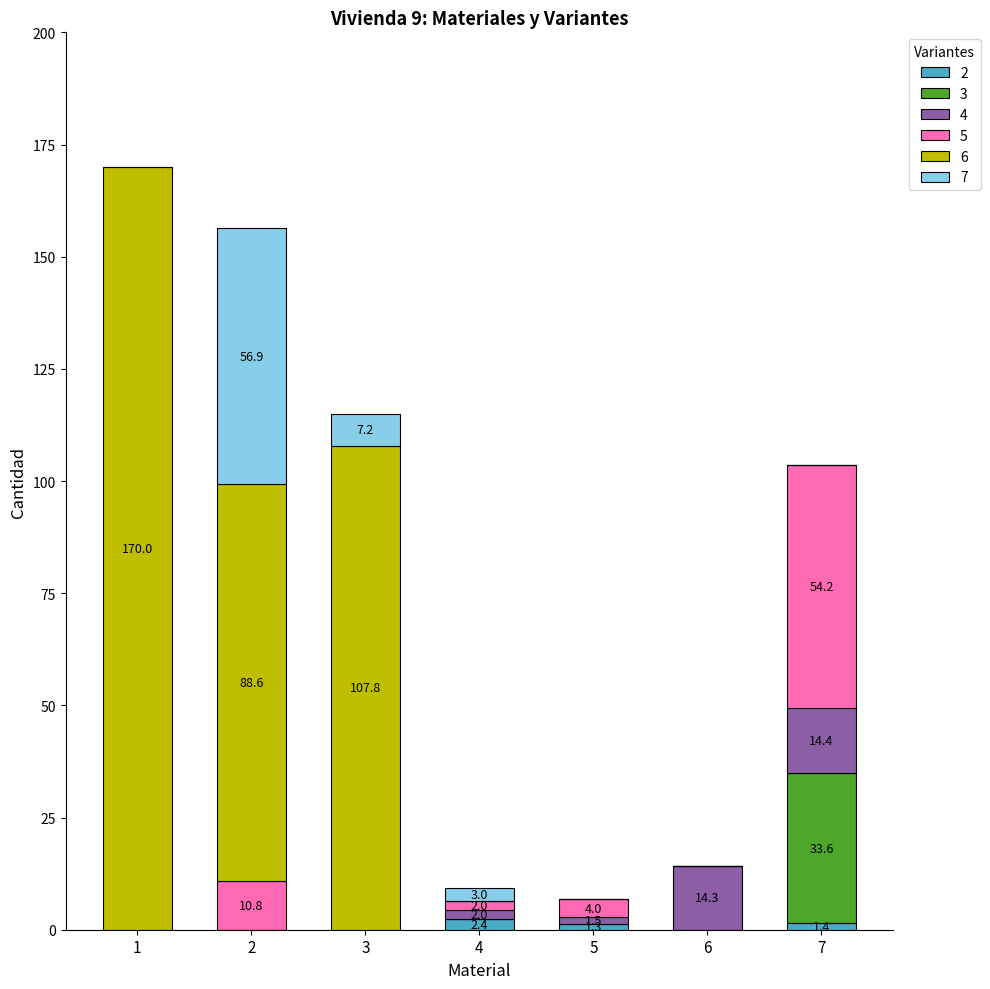

How many distinct data groups are displayed?

6